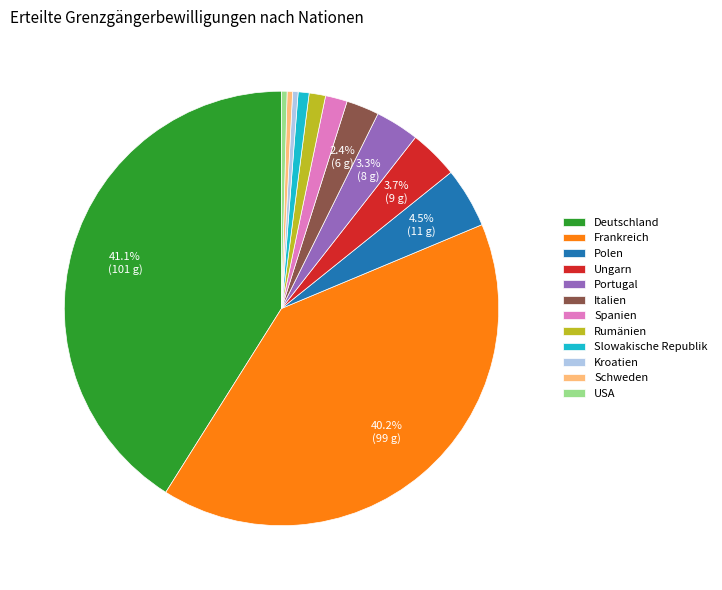

What percentage is the Slowakische Republik slice, to the nearest percent?

1%